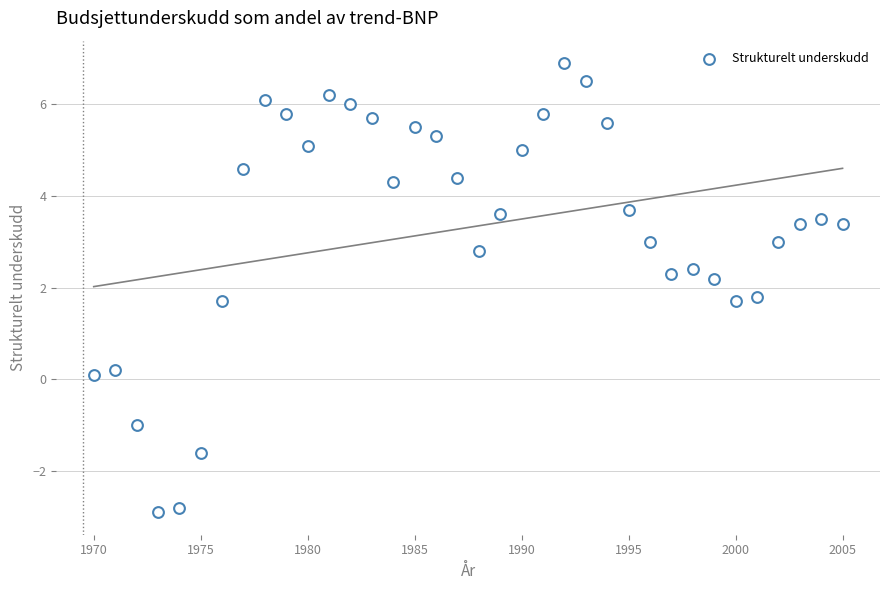

What is the range of Y values (max minus min)?

9.8